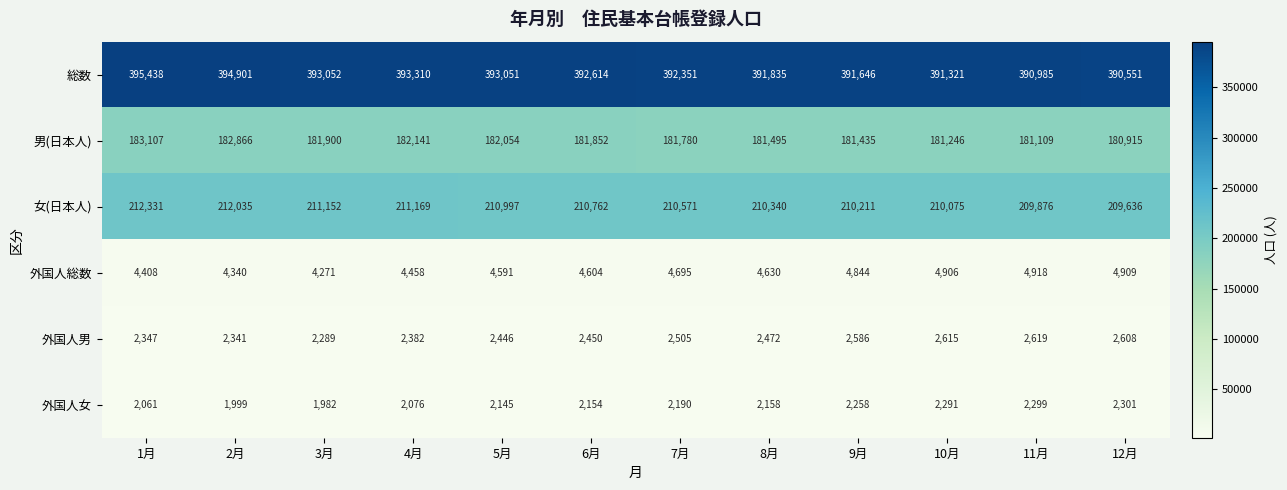

What is the average value of the 総数 series?

392588